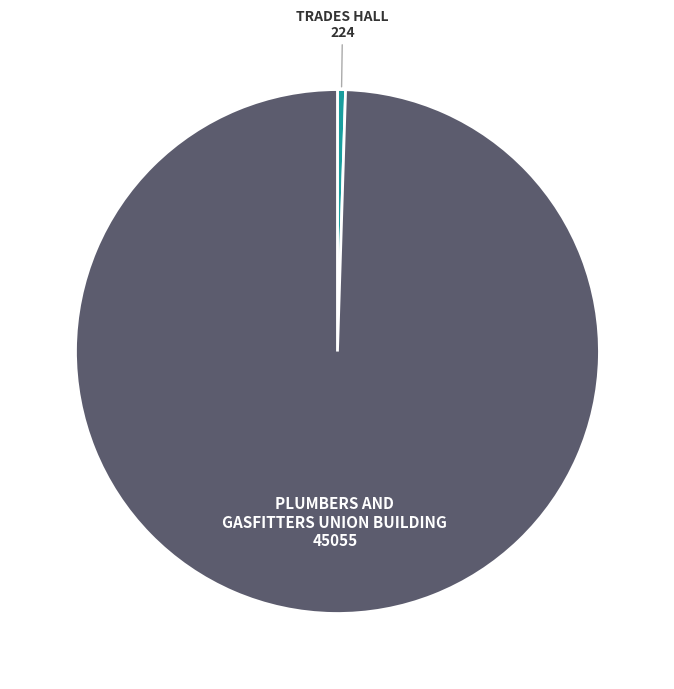

Is there a majority slice in this chart?

Yes